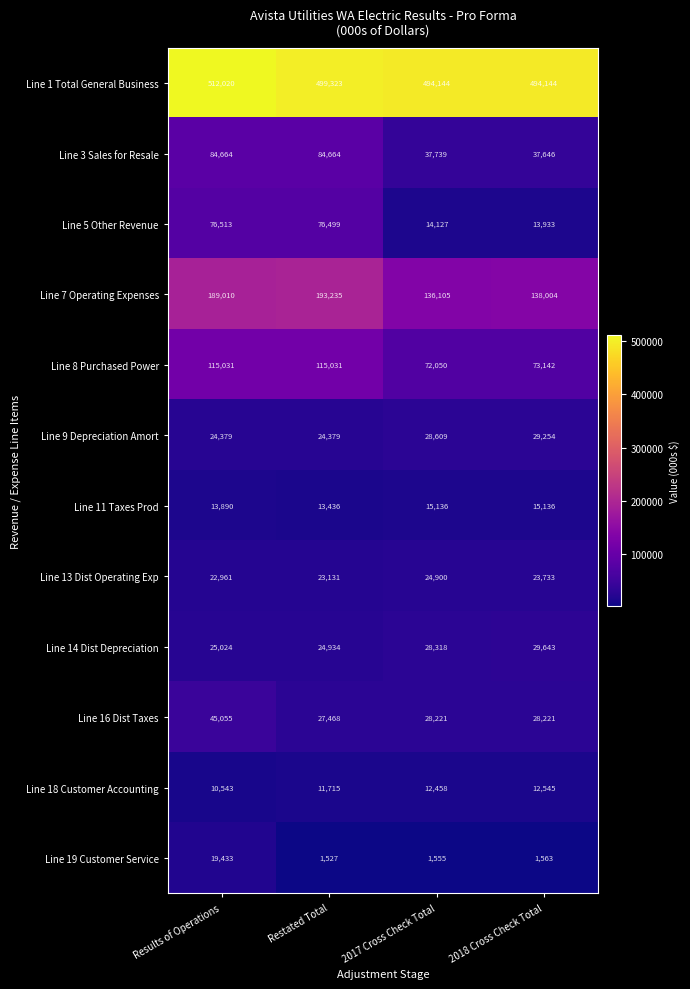

How many distinct data groups are displayed?

12